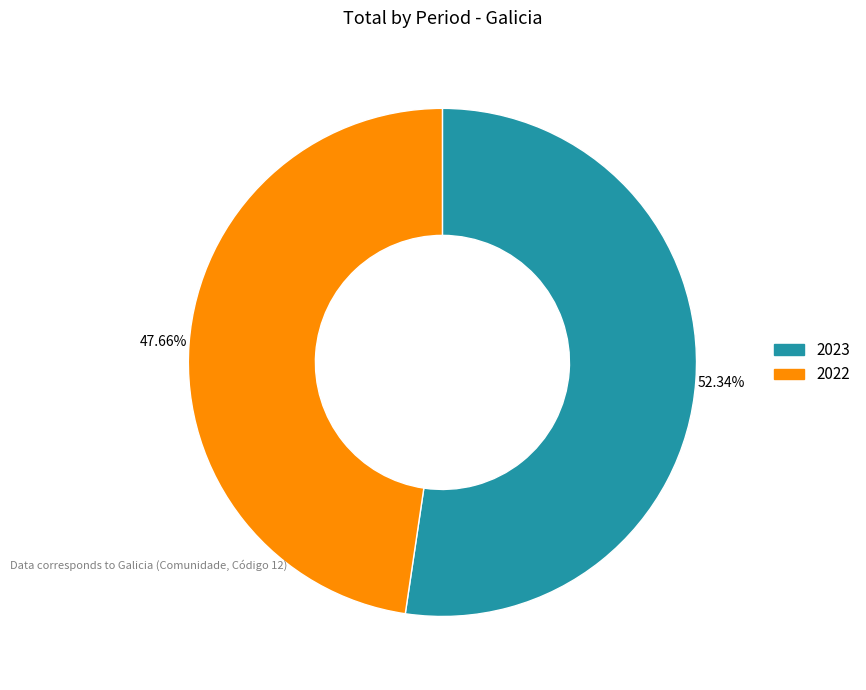

Rank the categories by value from highest to lowest.

2023, 2022